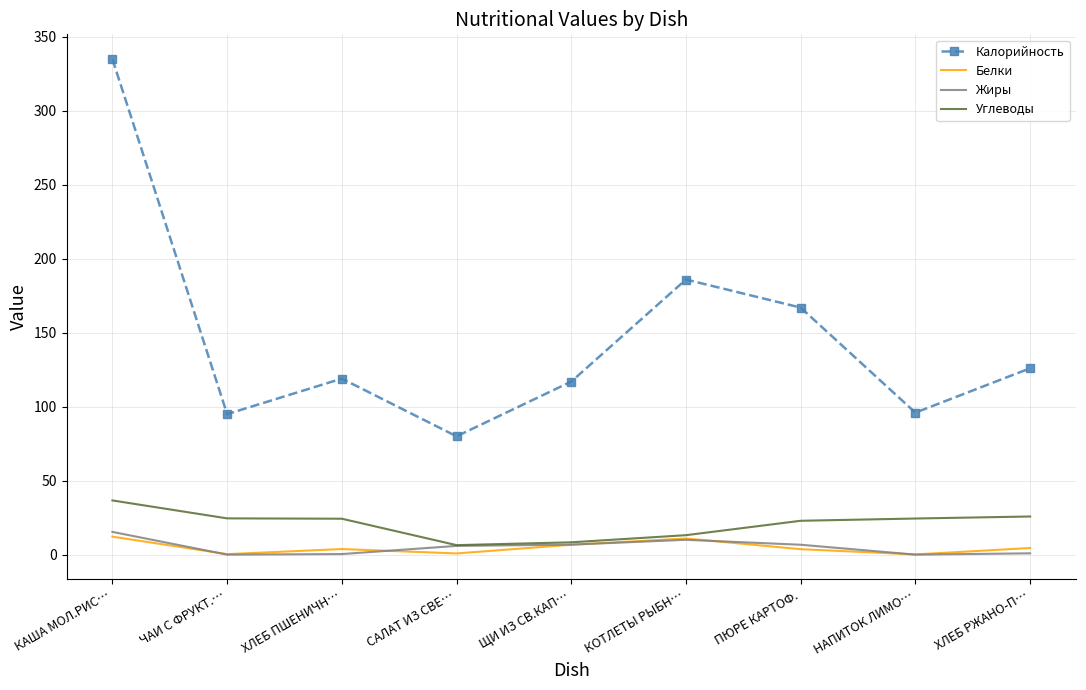

At which label does Белки first exceed 3?

КАША МОЛ.РИС…